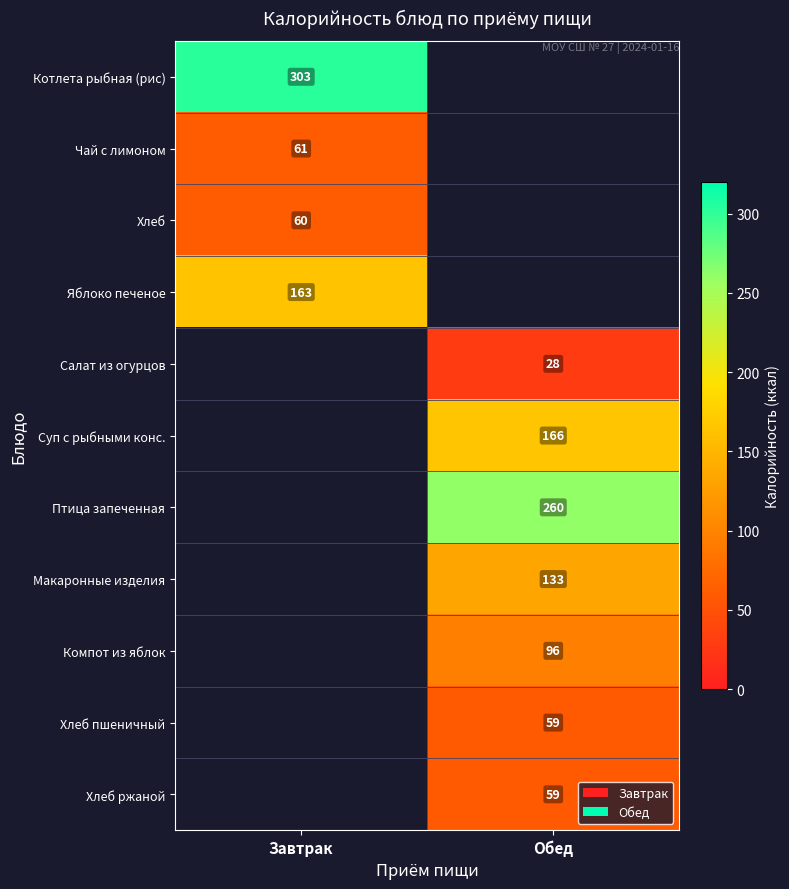

True or false: Компот из яблок has a value of 96 at Обед.

True